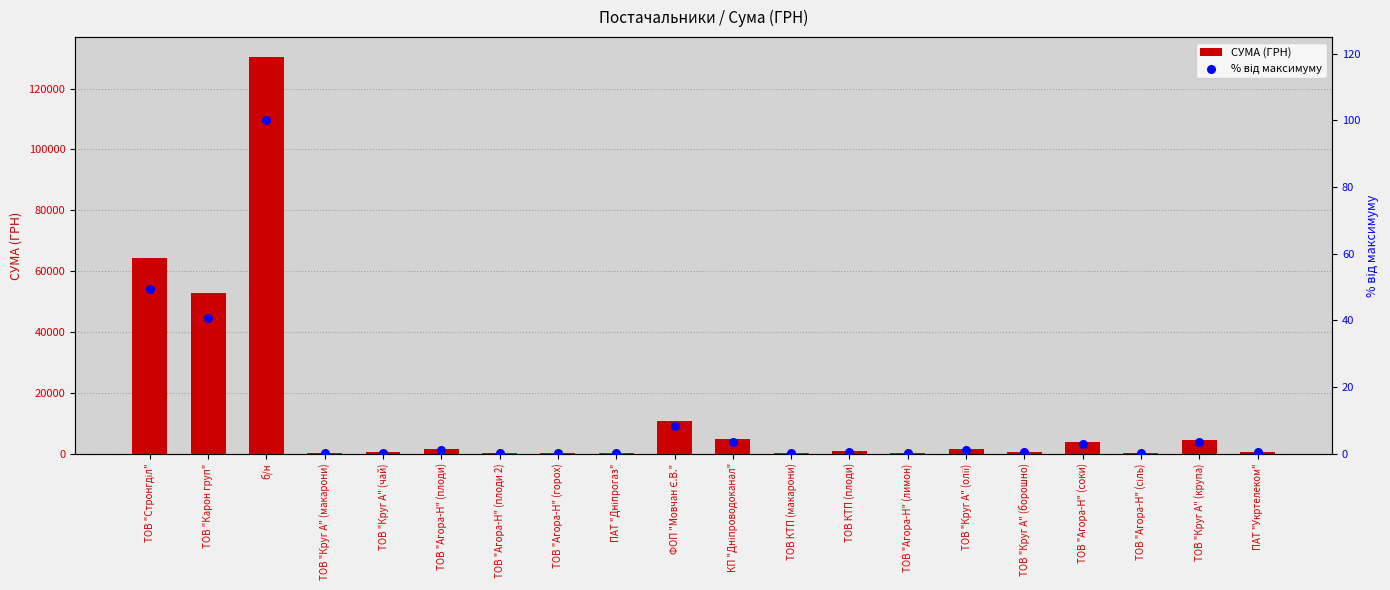

What is the total value across all series at ПАТ "Укртелеком"?

464.4